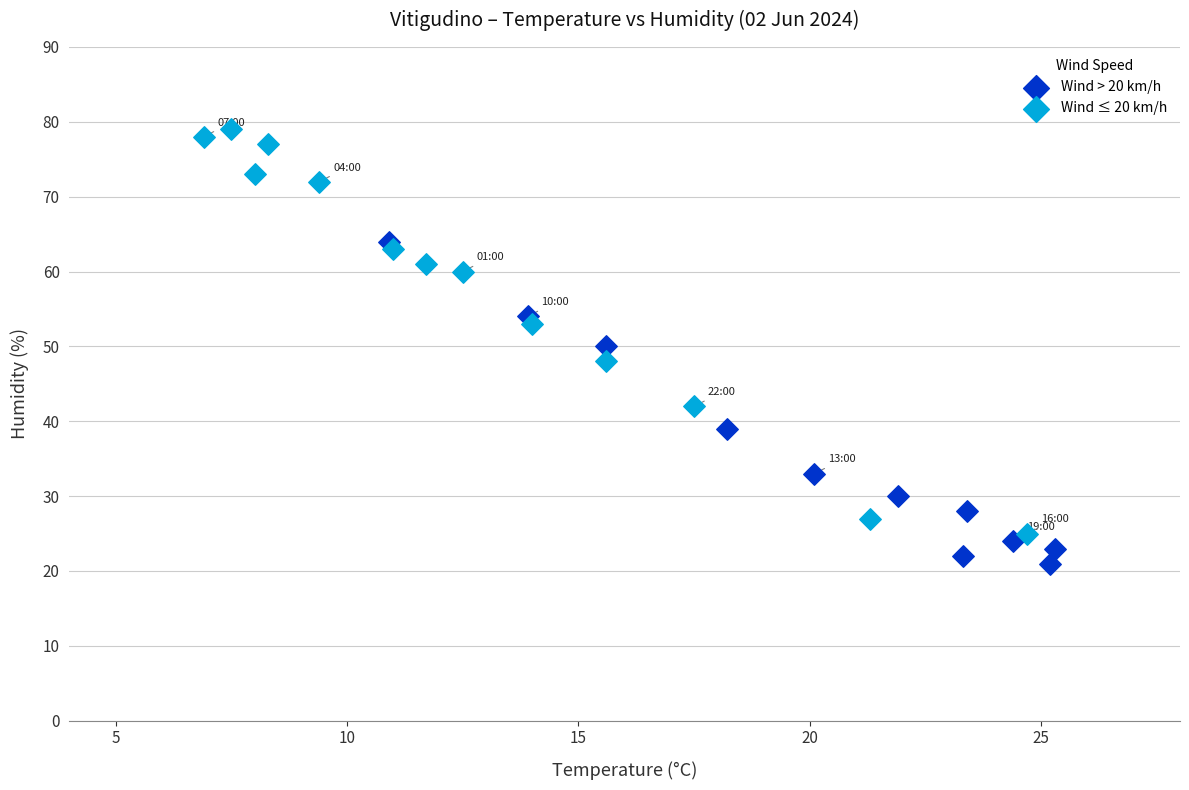

Which series has the largest Y range (max minus min)?

Wind ≤ 20 km/h